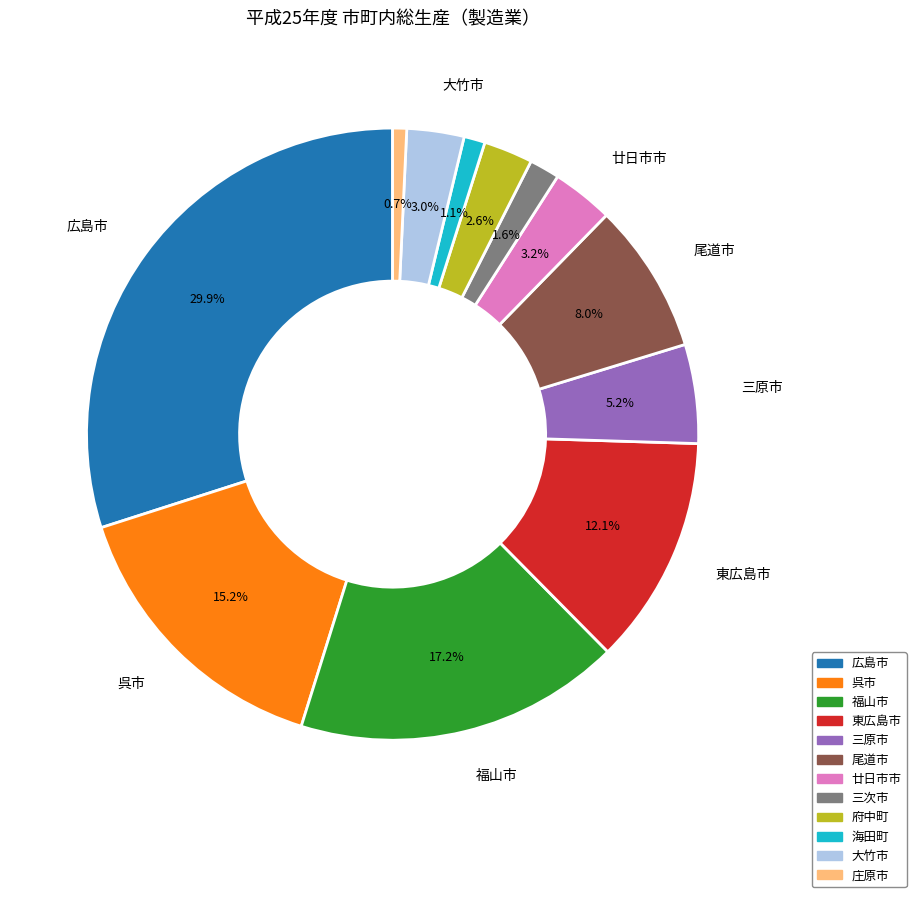

What percentage is the 三原市 slice, to the nearest percent?

5%